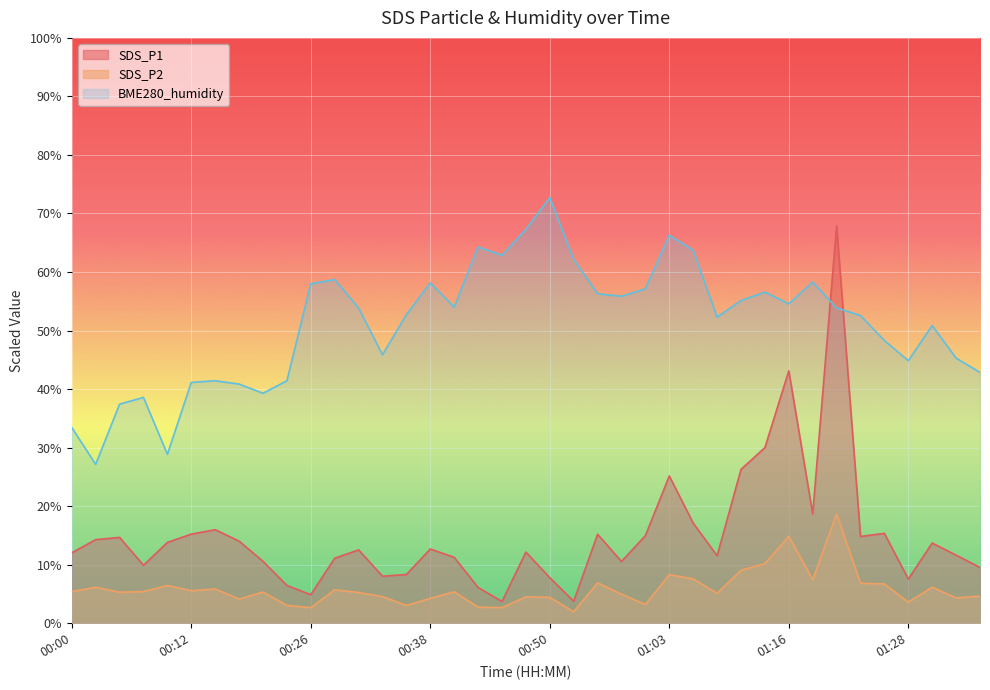

How many distinct data groups are displayed?

3